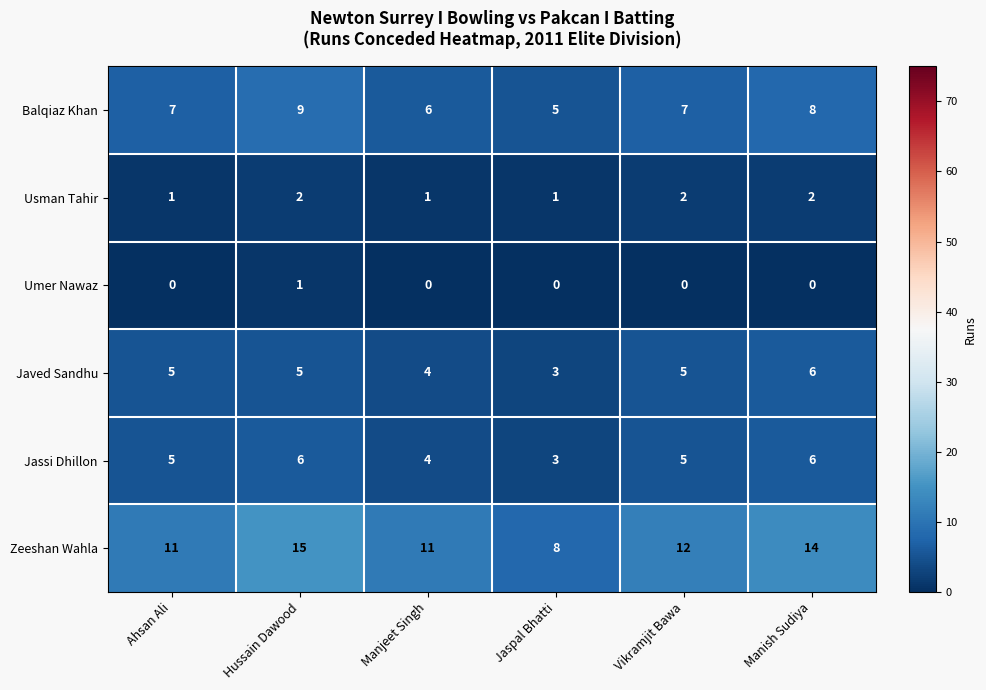

What is the sum of the Javed Sandhu values at Vikramjit Bawa and Manish Sudiya?

11